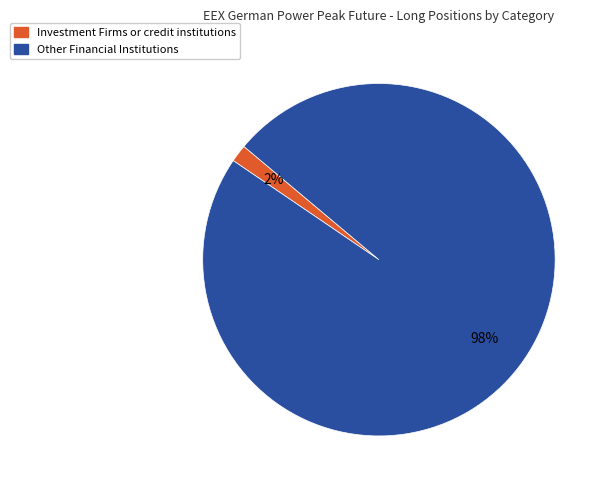

How many slices are in this pie chart?

2